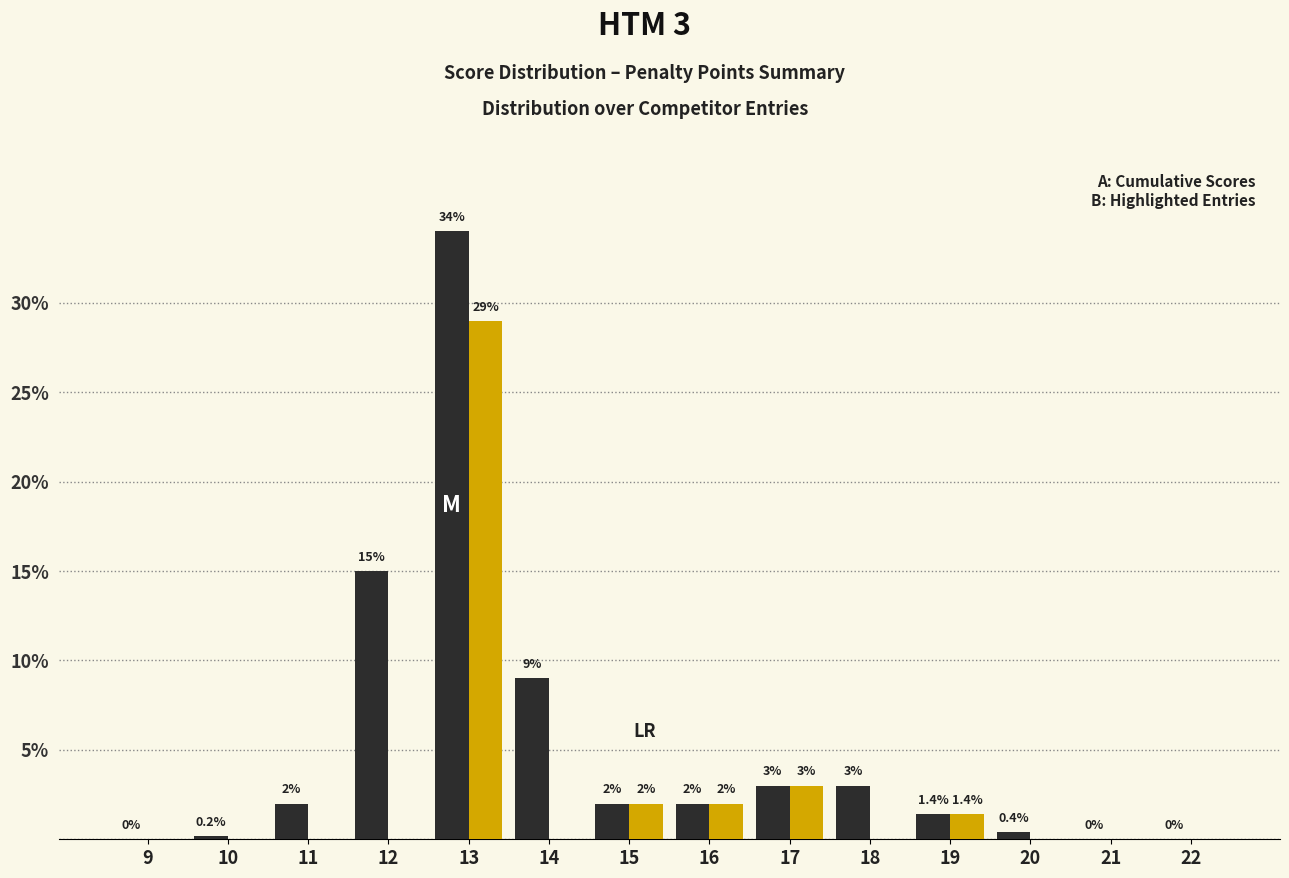

What is the total value across all series at 13?

63.0